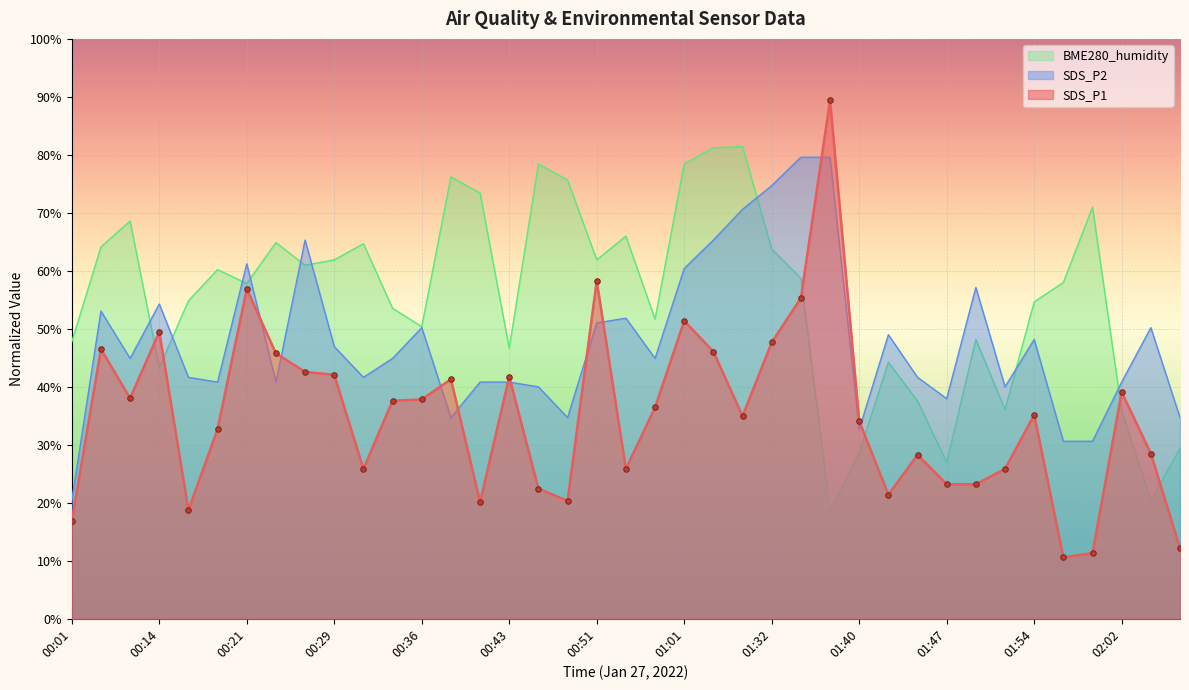

At which category does BME280_humidity reach its first local peak?

00:11